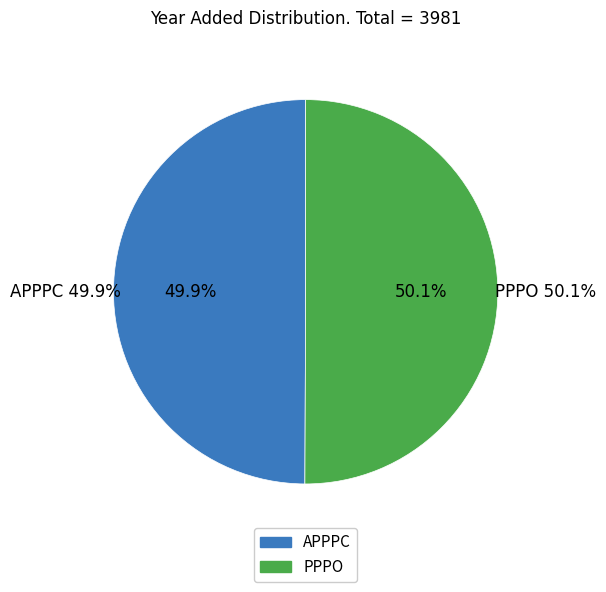

True or false: PPPO accounts for 35% of the total.

False